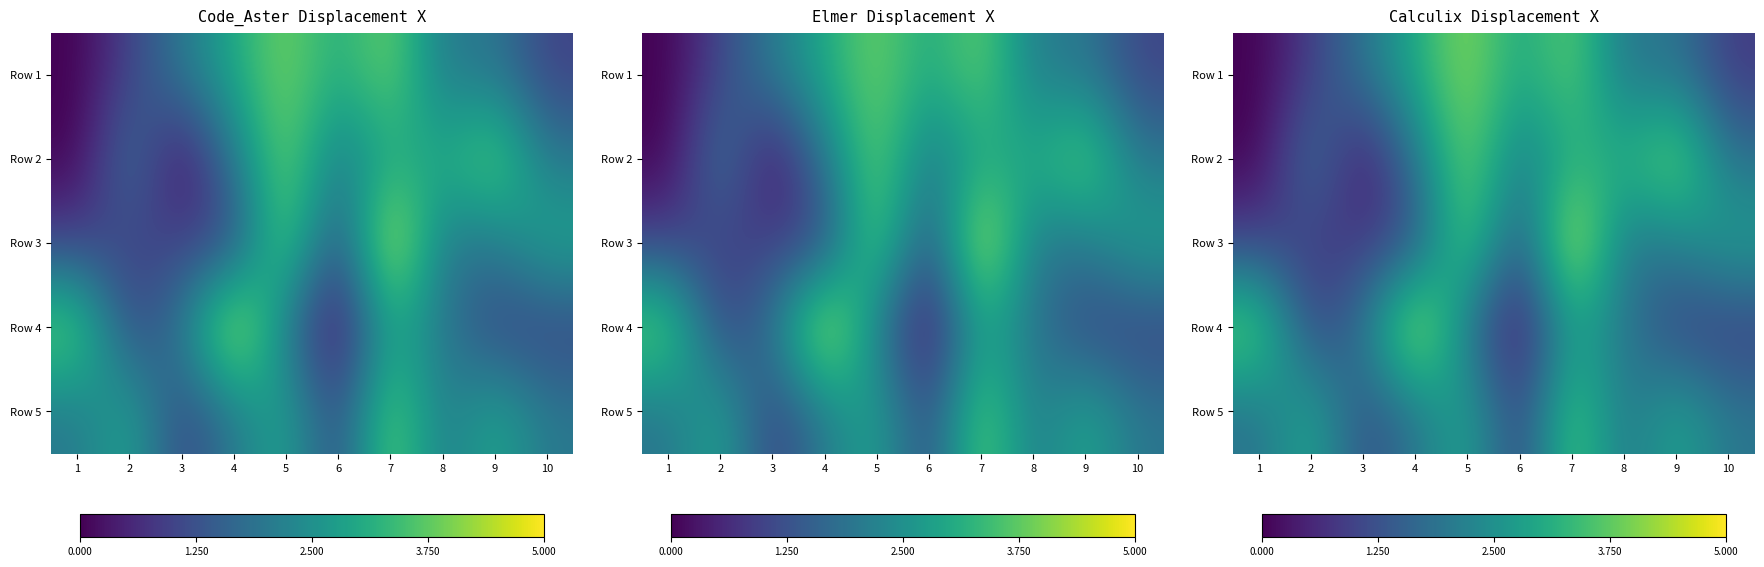

What is the difference between the highest and lowest values at 5?

2.3